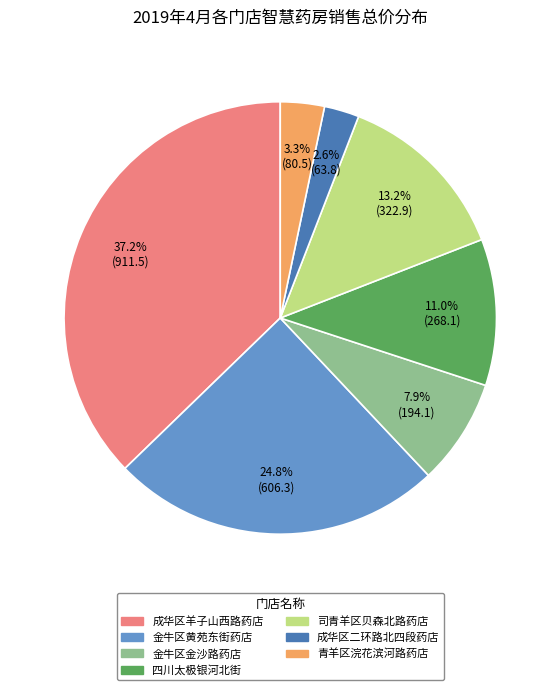

Is there a majority slice in this chart?

No